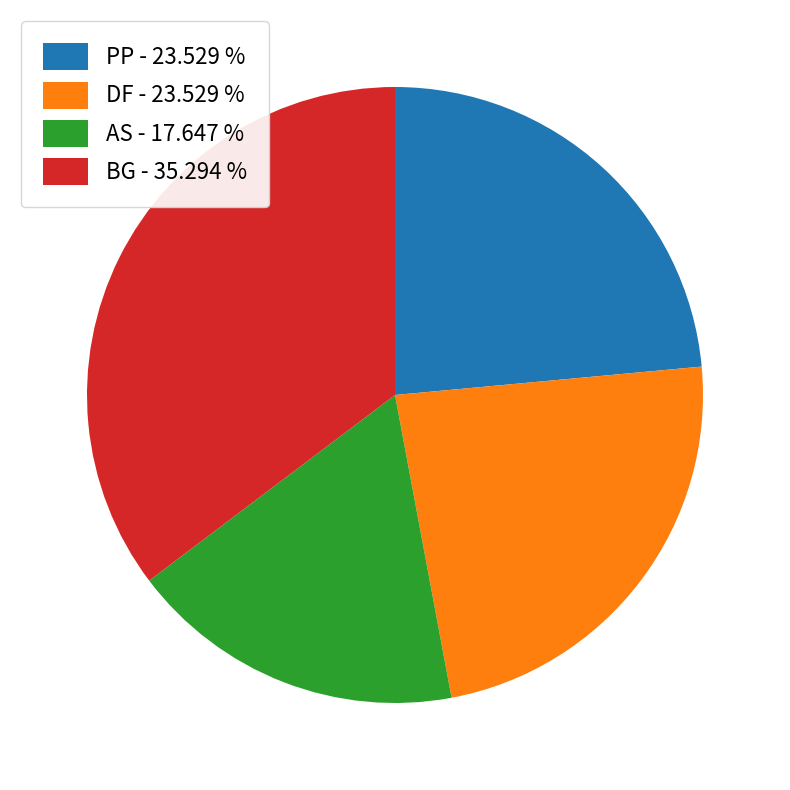

Combined, do BG - 35.294 % and AS - 17.647 % account for over 50%?

Yes